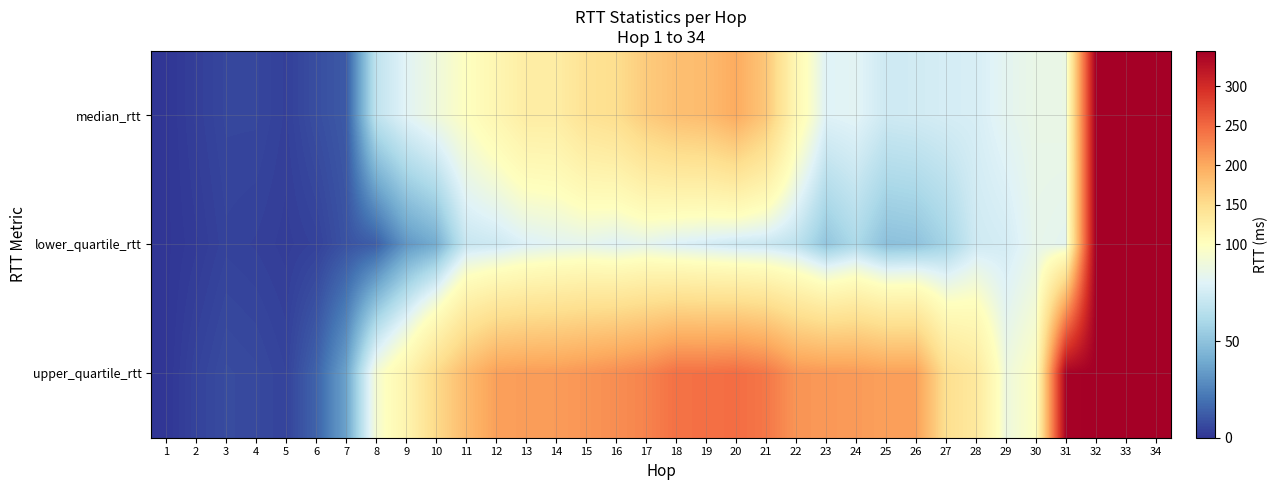

Rank the series at 31 from lowest to highest value.

lower_quartile_rtt, median_rtt, upper_quartile_rtt